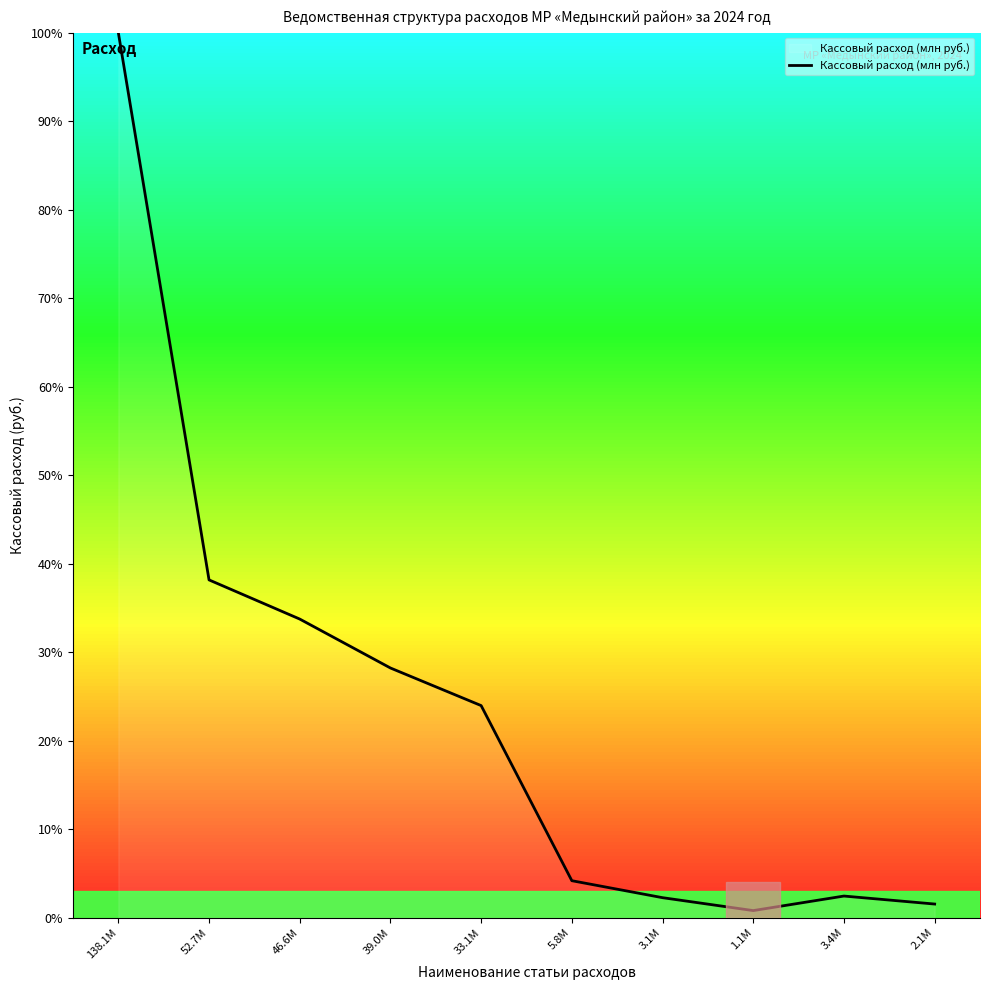

What position from the right is 138.1M?

10